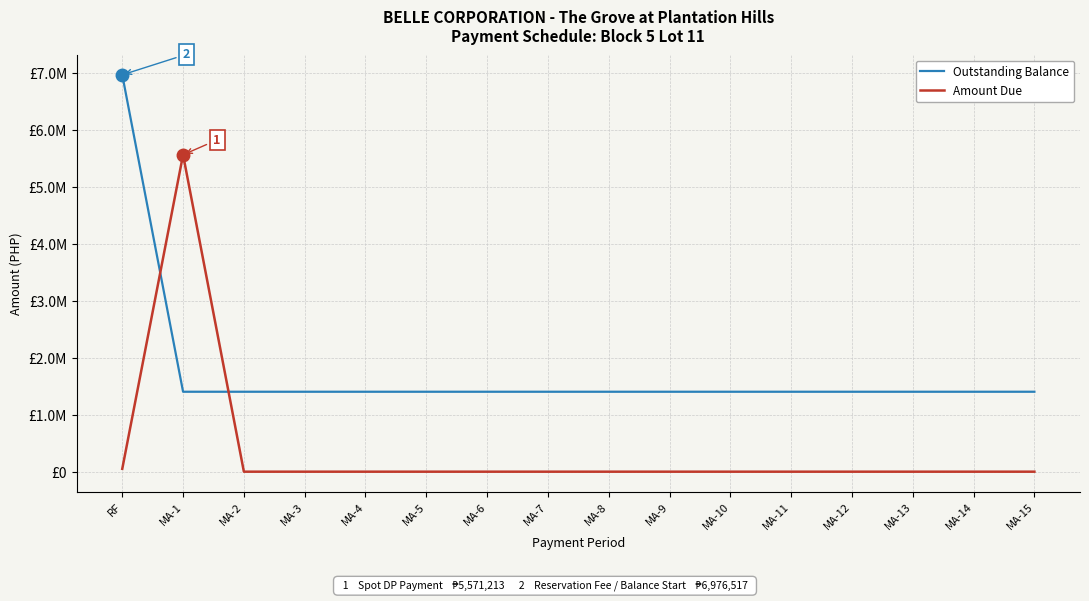

What are all the series names shown in the legend?

Outstanding Balance, Amount Due